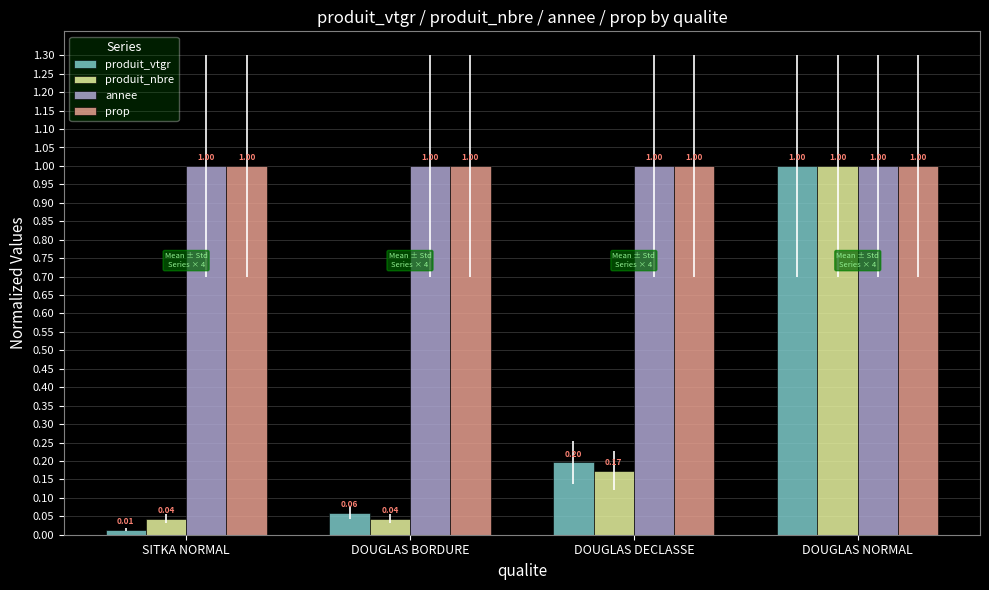

Is it true that prop equals 0.5 at DOUGLAS NORMAL?

False